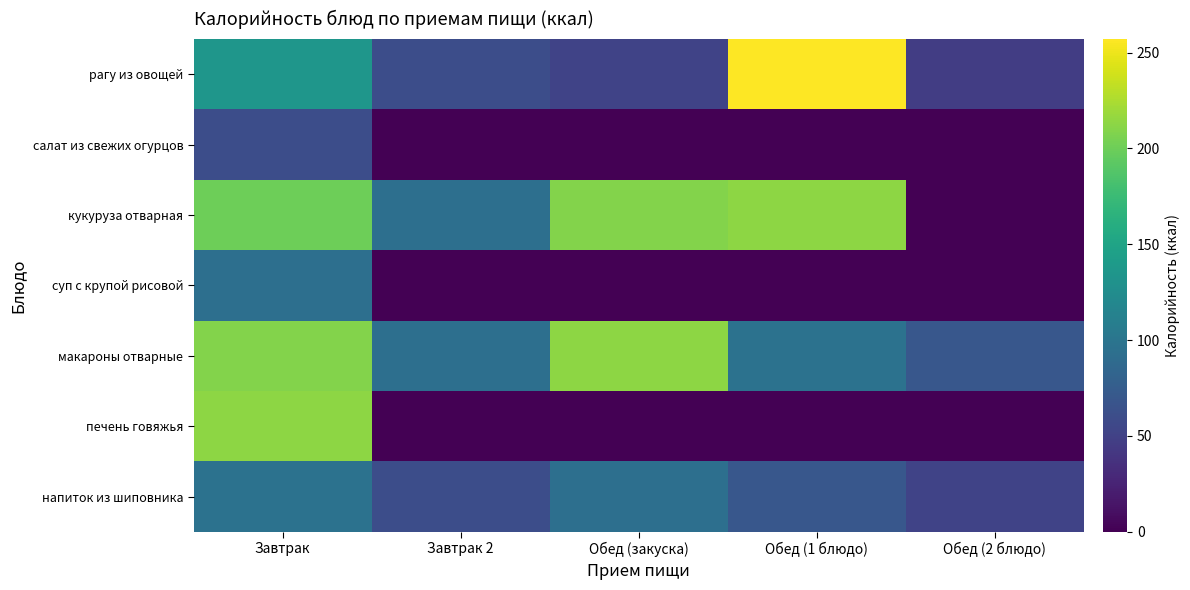

Reading left to right, what are all the values shown in this chart?

рагу из овощей: Завтрак=135.0	Завтрак 2=61.0	Обед (закуска)=52.2	Обед (1 блюдо)=257.0	Обед (2 блюдо)=47.0
салат из свежих огурцов: Завтрак=61.0	Завтрак 2=0.0	Обед (закуска)=0.0	Обед (1 блюдо)=0.0	Обед (2 блюдо)=0.0
кукуруза отварная: Завтрак=200.0	Завтрак 2=94.0	Обед (закуска)=209.0	Обед (1 блюдо)=213.0	Обед (2 блюдо)=0.0
суп с крупой рисовой: Завтрак=94.0	Завтрак 2=0.0	Обед (закуска)=0.0	Обед (1 блюдо)=0.0	Обед (2 блюдо)=0.0
макароны отварные: Завтрак=209.0	Завтрак 2=94.0	Обед (закуска)=213.0	Обед (1 блюдо)=97.0	Обед (2 блюдо)=69.6
печень говяжья: Завтрак=213.0	Завтрак 2=0.0	Обед (закуска)=0.0	Обед (1 блюдо)=0.0	Обед (2 блюдо)=0.0
напиток из шиповника: Завтрак=97.0	Завтрак 2=61.0	Обед (закуска)=94.0	Обед (1 блюдо)=69.6	Обед (2 блюдо)=52.2